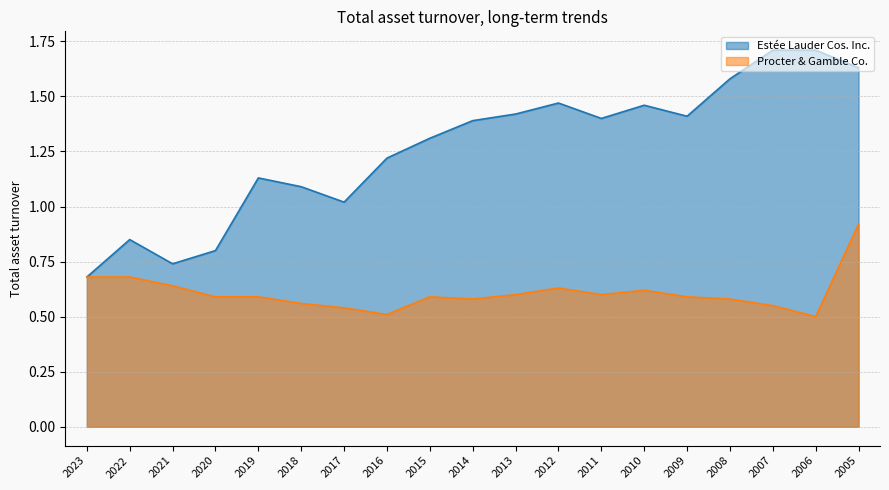

What is the total value across all series at 2013?

2.0